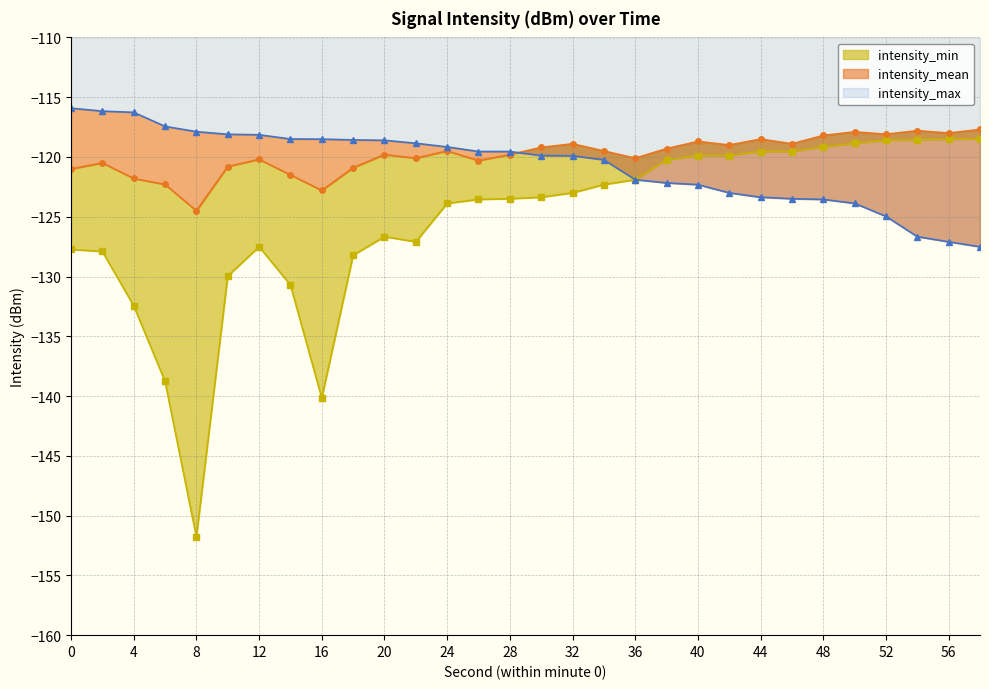

What is the spread (max minus min) of values at 28?

3.9